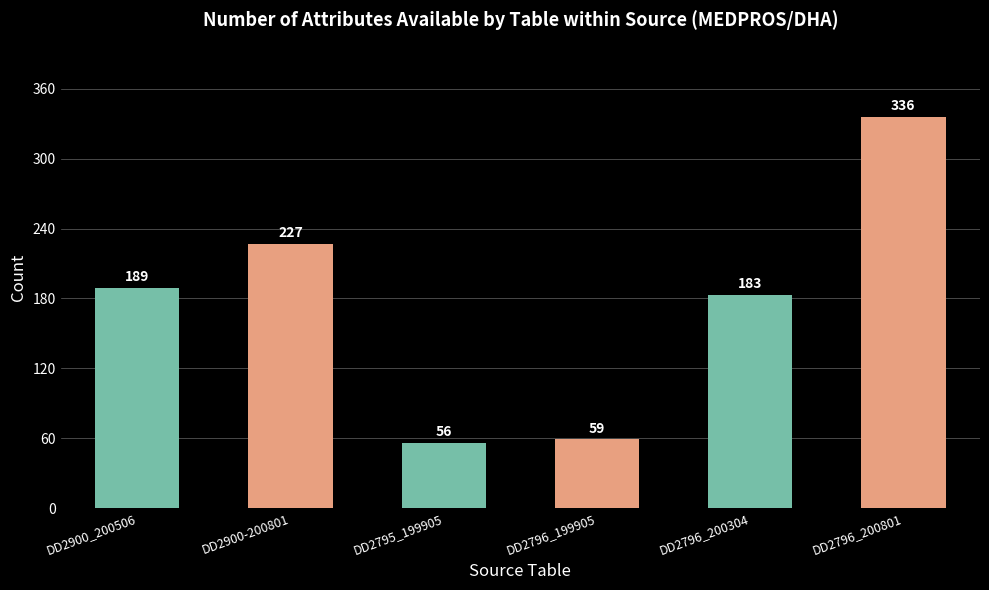

What is the maximum value shown in the chart?

336